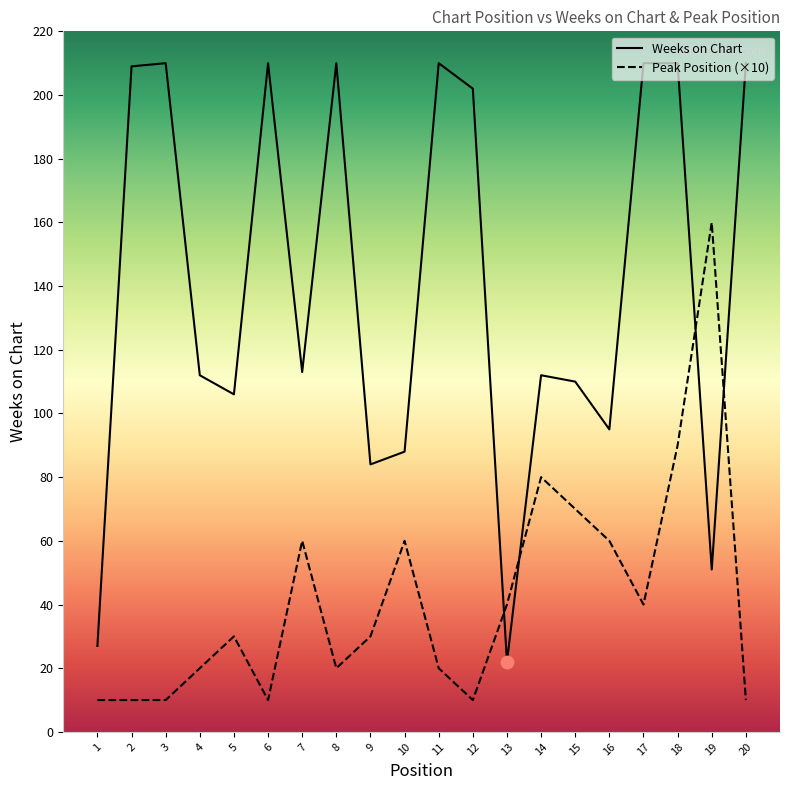

What are all the series names shown in the legend?

Weeks on Chart, Peak Position (×10)